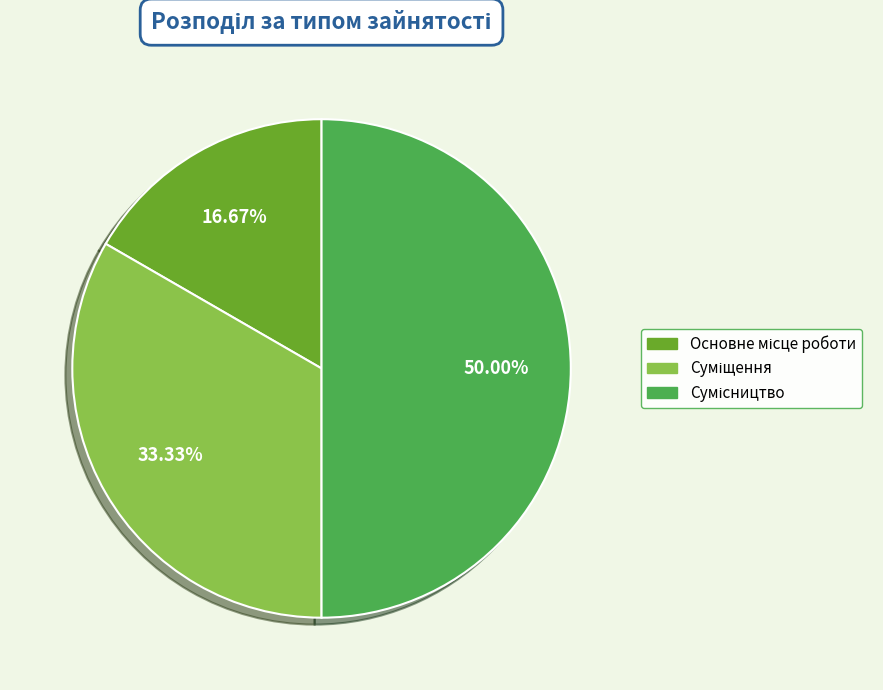

What is the largest slice in the pie chart?

Сумісництво